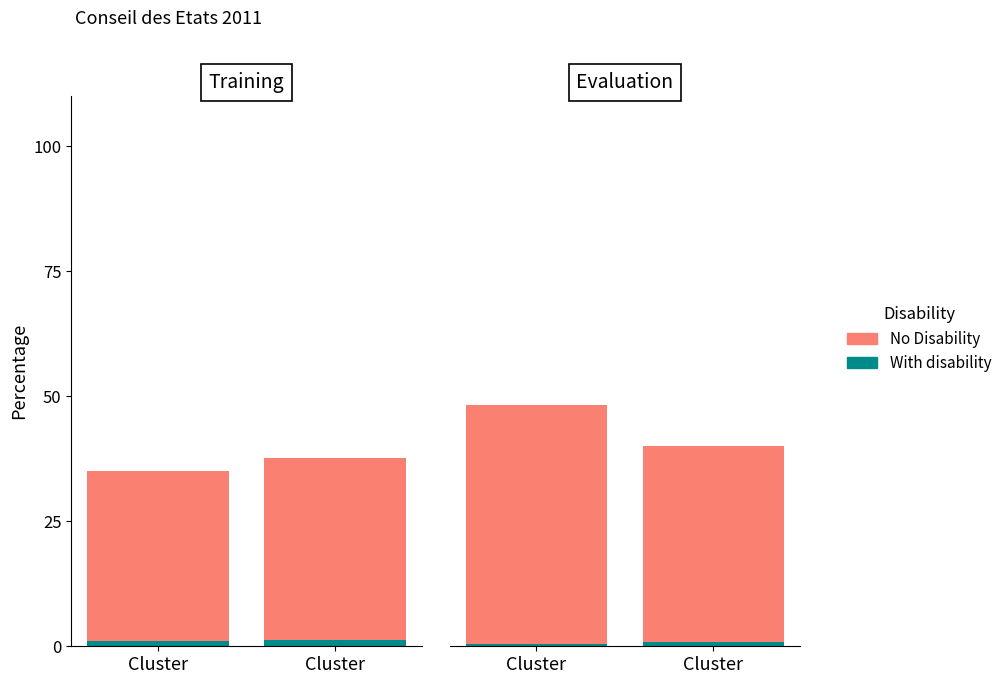

Which category has the lowest value in the No Disability series?

Cluster